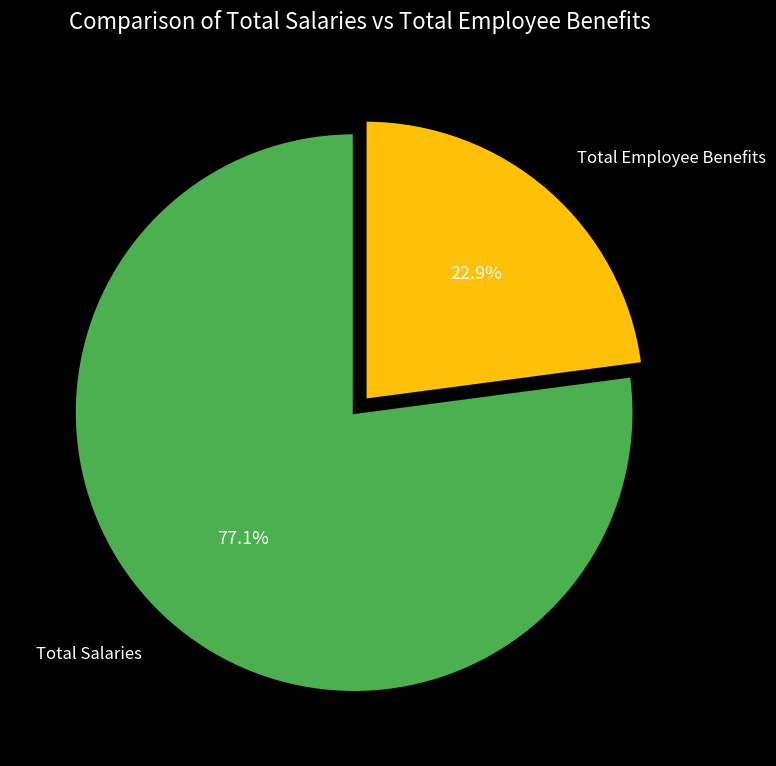

Is Total Employee Benefits the majority of the pie?

No